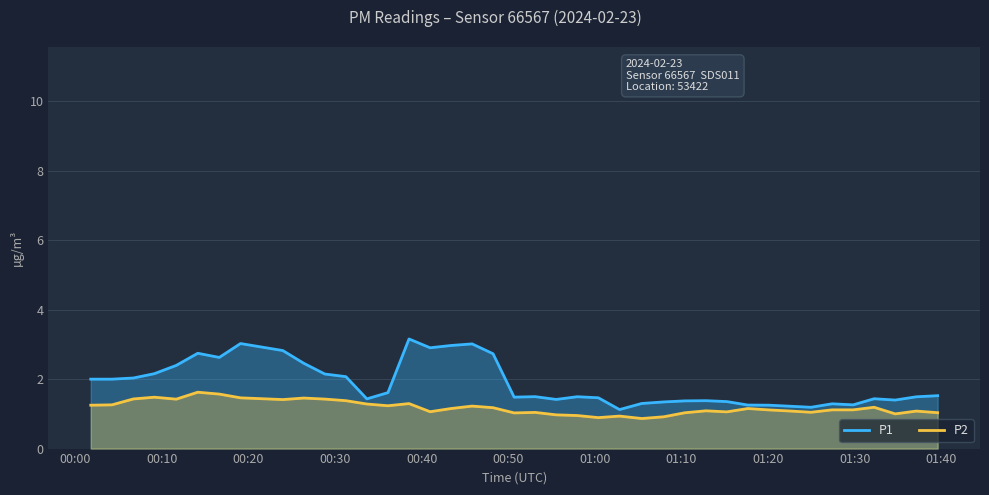

Does the chart have visible grid lines?

Yes